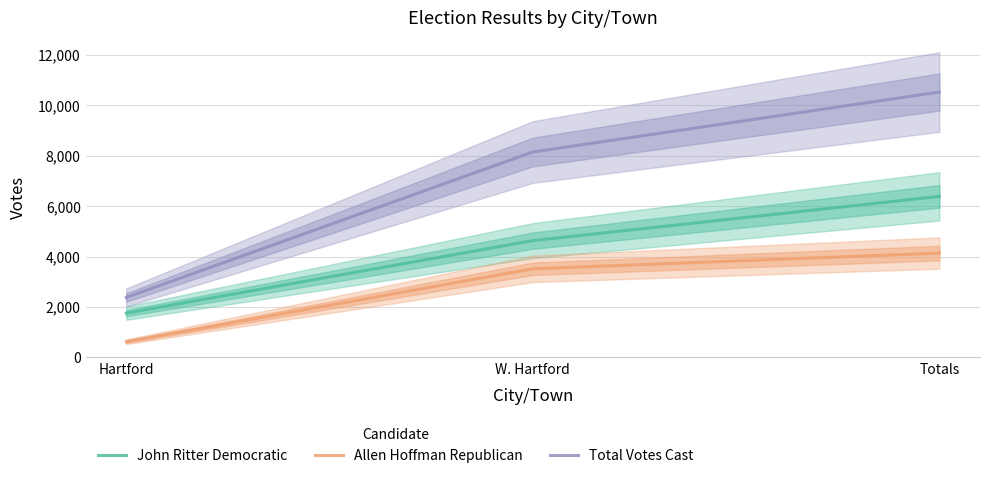

What is the difference between the maximum and minimum values in the Total Votes Cast series?

8147